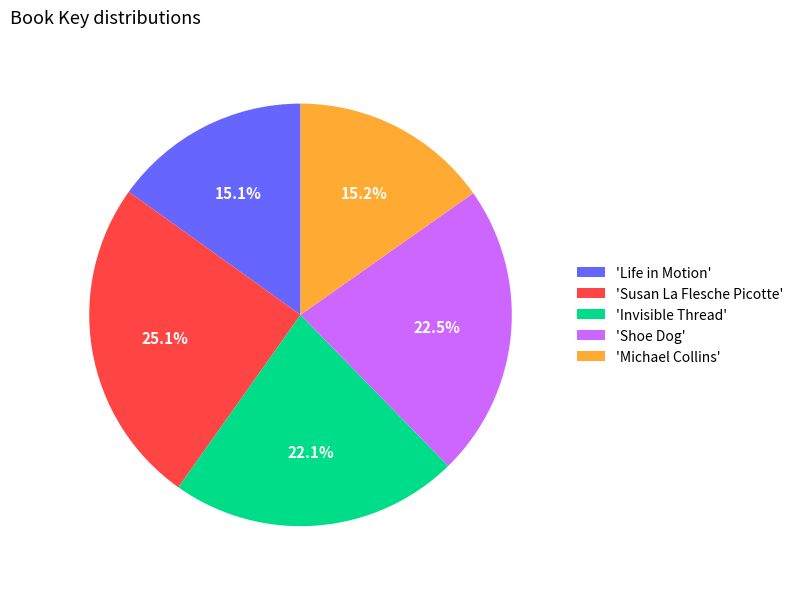

Which slice is the largest?

'Susan La Flesche Picotte'